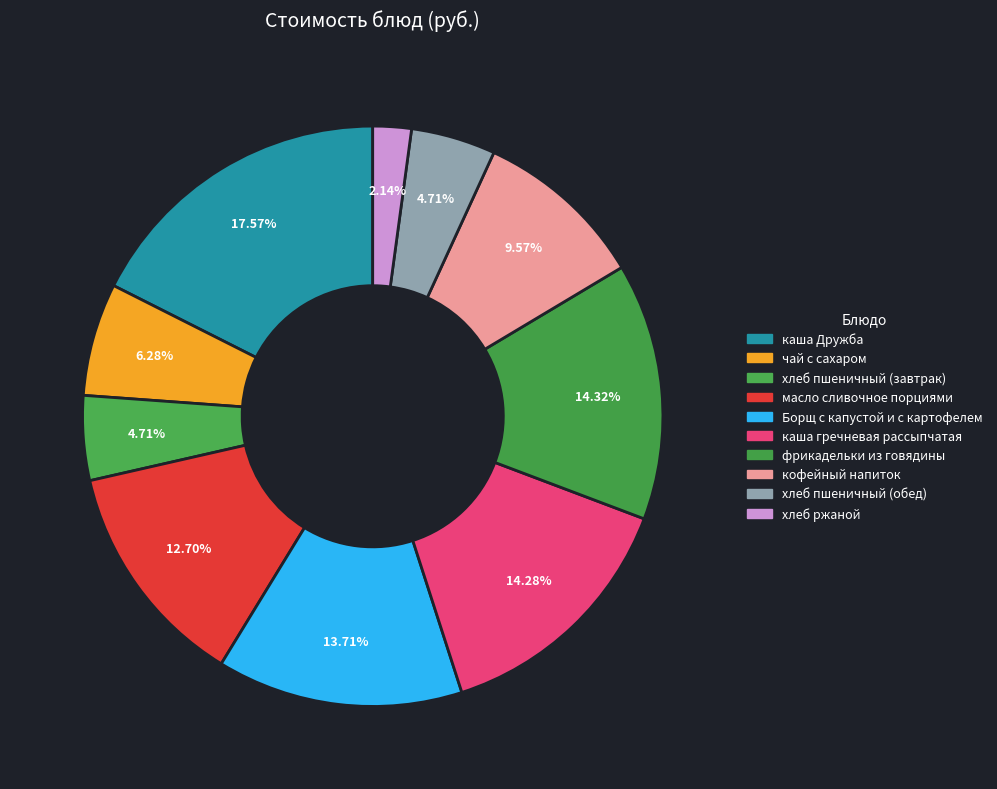

The масло сливочное порциями slice represents 6% of the pie. True or false?

False